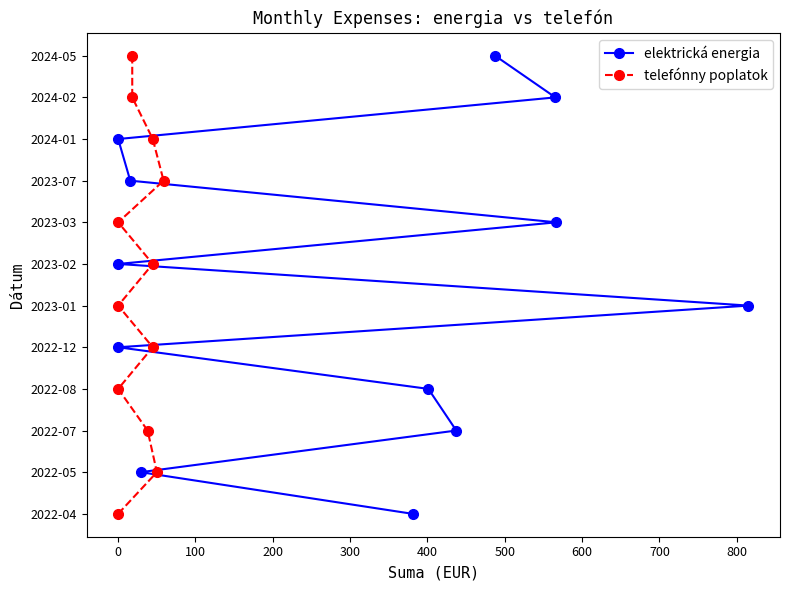

Does the chart have visible grid lines?

No